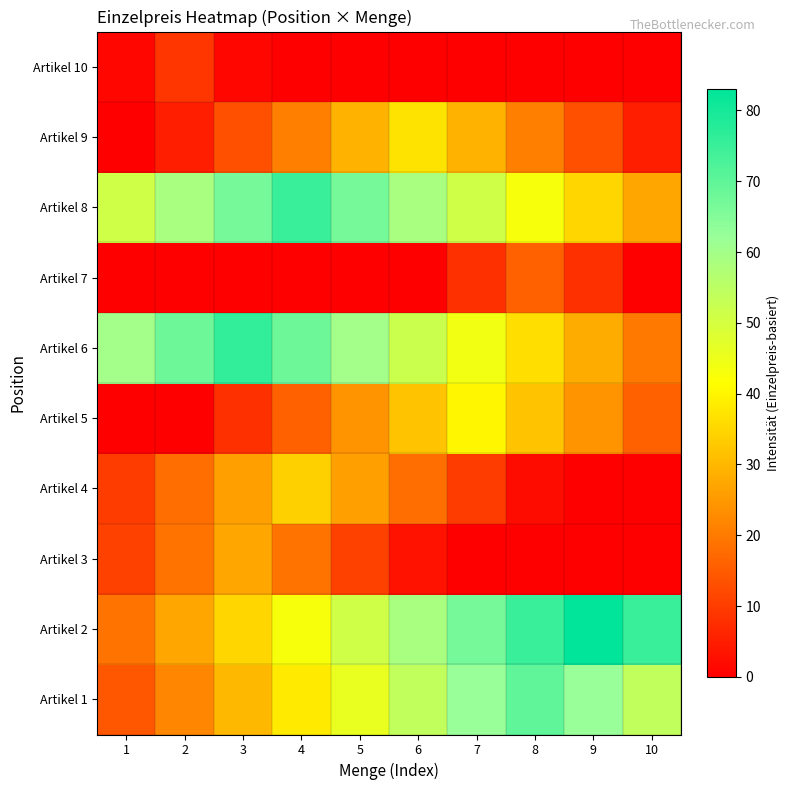

Which series has the largest total across all categories?

Artikel 2